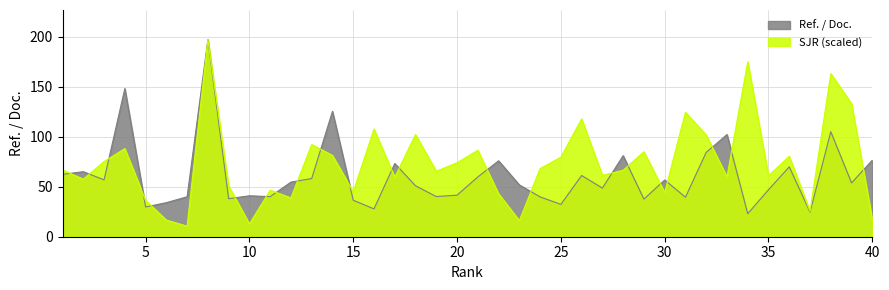

What is the sum of the Ref. / Doc. values at 40 and 6?

110.7